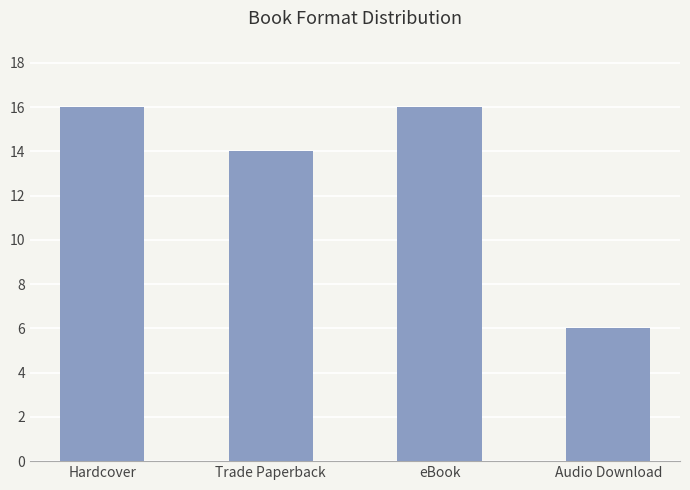

What is the maximum value shown in the chart?

16